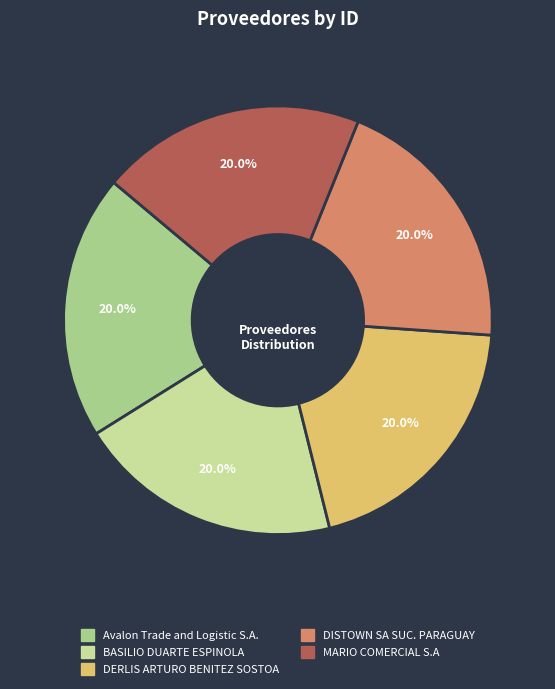

Does Avalon Trade and Logistic S.A. represent more than half of the total?

No